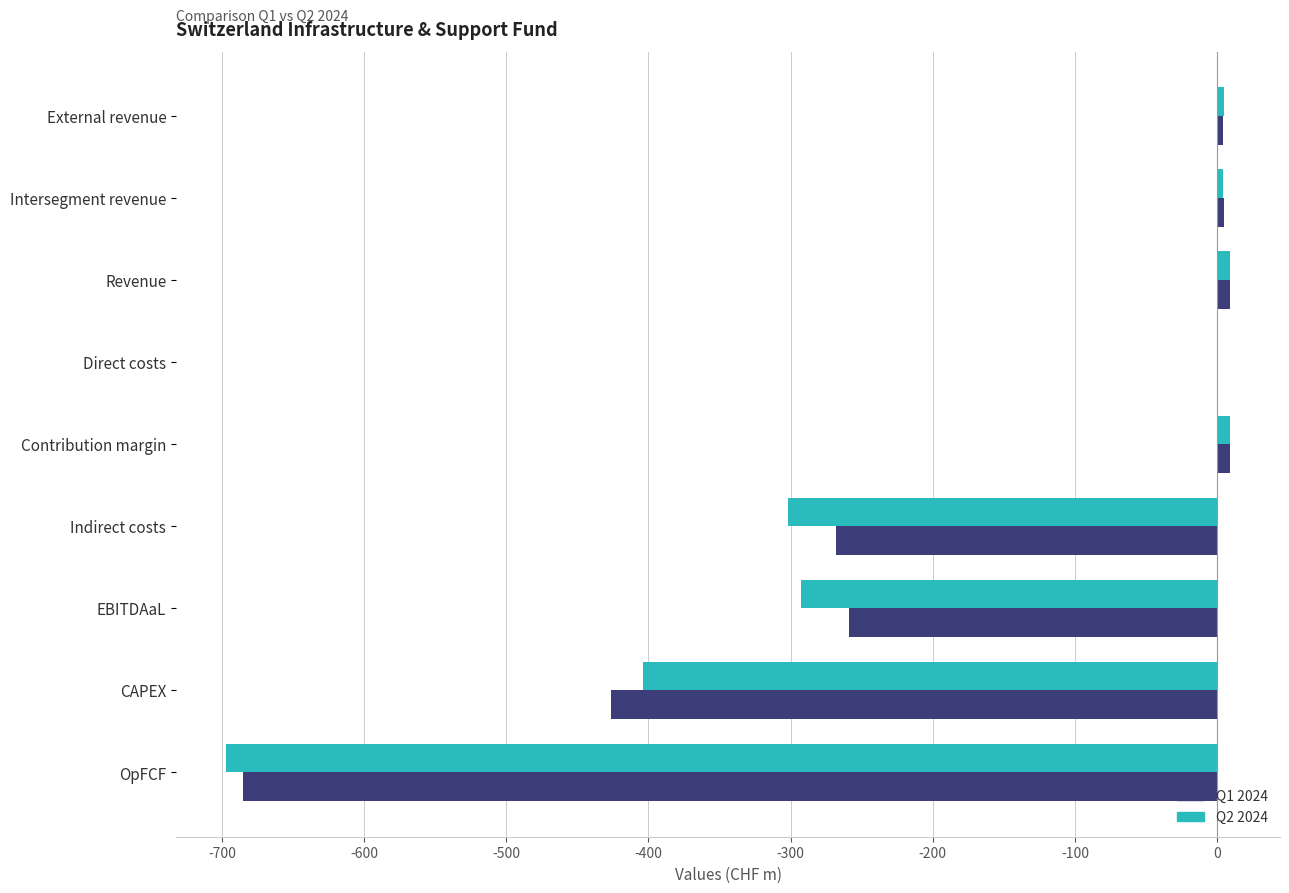

The value of Q2 2024 at EBITDAaL is -65. True or false?

False